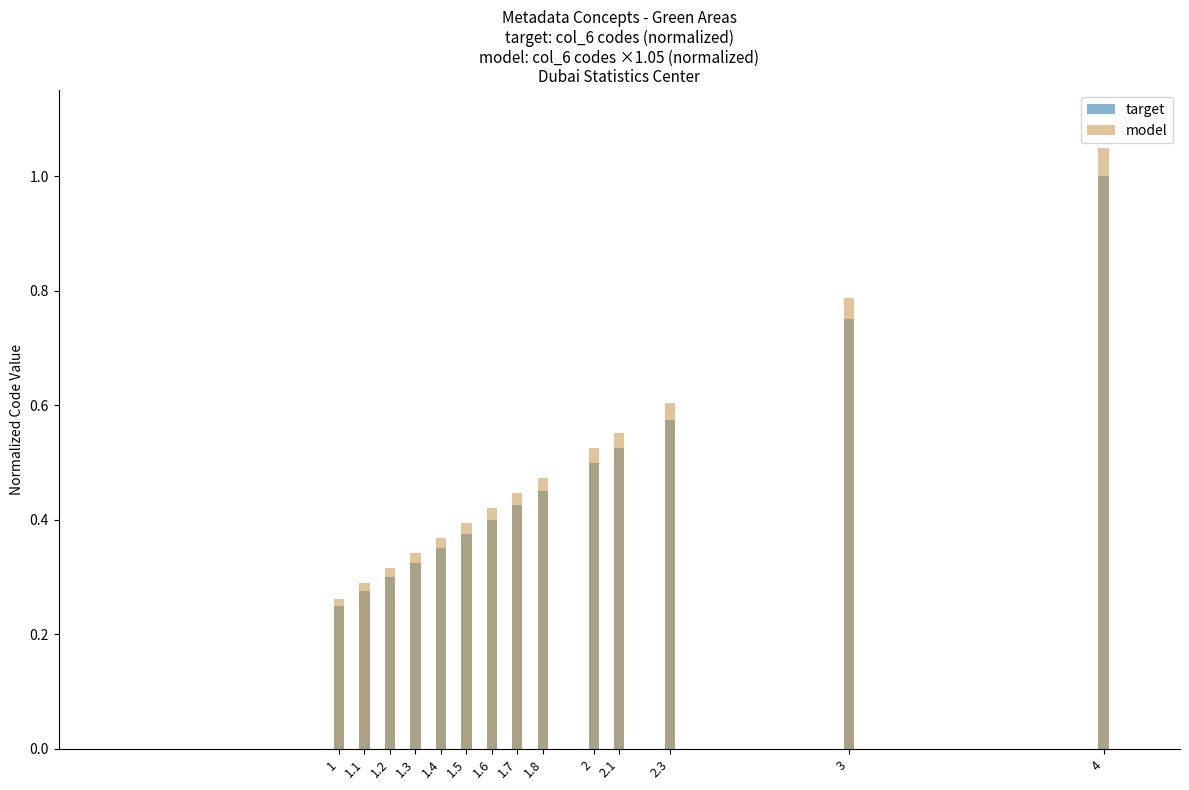

Reading right to left, list all the values displayed in this chart.

target: 4=1.0	3=0.8	2.3=0.6	2.1=0.5	2=0.5	1.8=0.5	1.7=0.4	1.6=0.4	1.5=0.4	1.4=0.3	1.3=0.3	1.2=0.3	1.1=0.3	1=0.2
model: 4=1.1	3=0.8	2.3=0.6	2.1=0.6	2=0.5	1.8=0.5	1.7=0.4	1.6=0.4	1.5=0.4	1.4=0.4	1.3=0.3	1.2=0.3	1.1=0.3	1=0.3